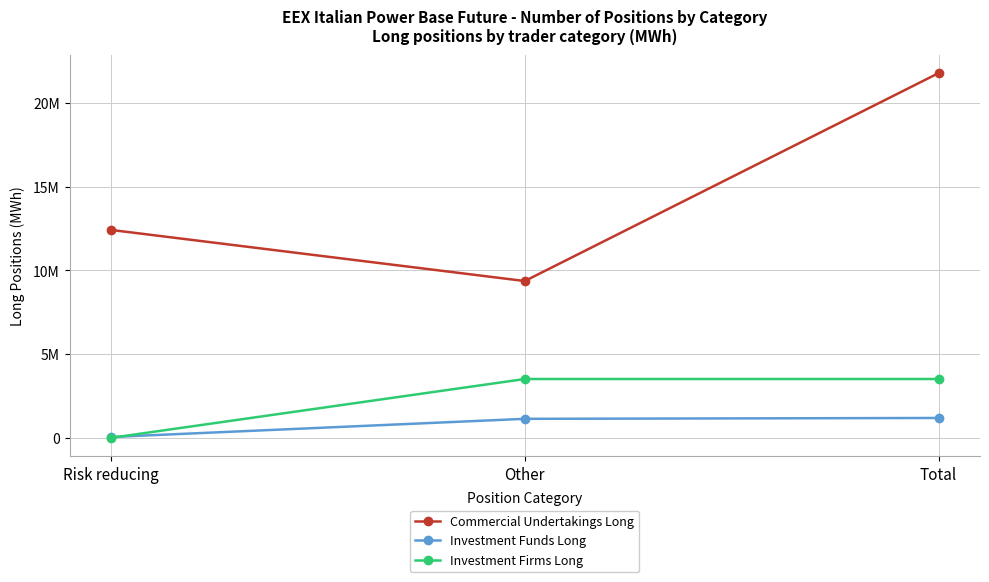

List the labels in order of Investment Firms Long value, largest first.

Other, Total, Risk reducing